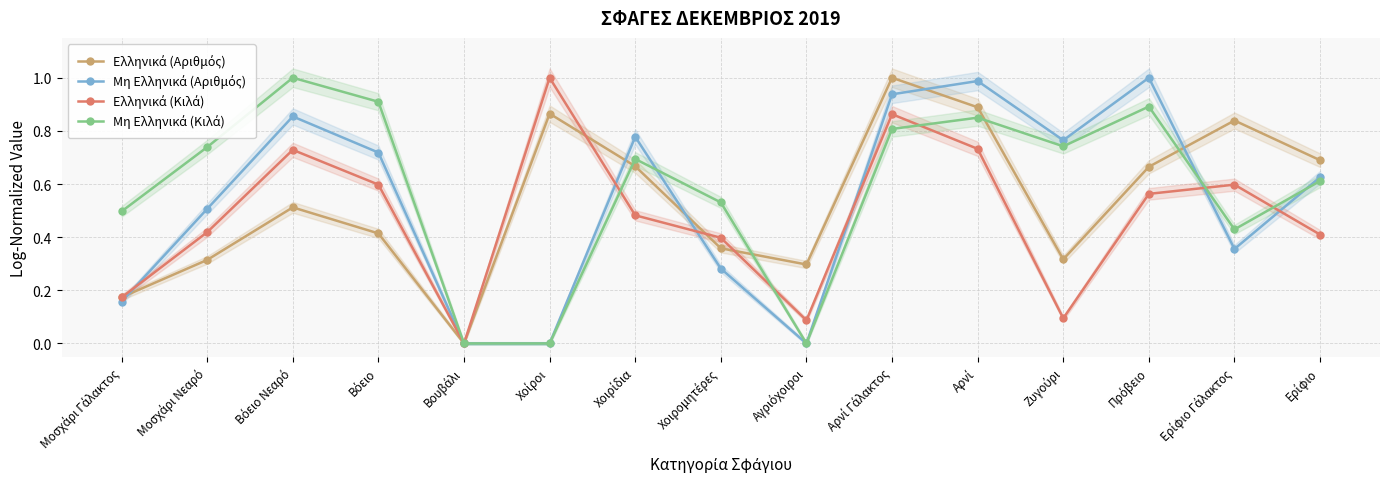

Between Βόειο Νεαρό and Αγριόχοιροι, which is larger?

Βόειο Νεαρό